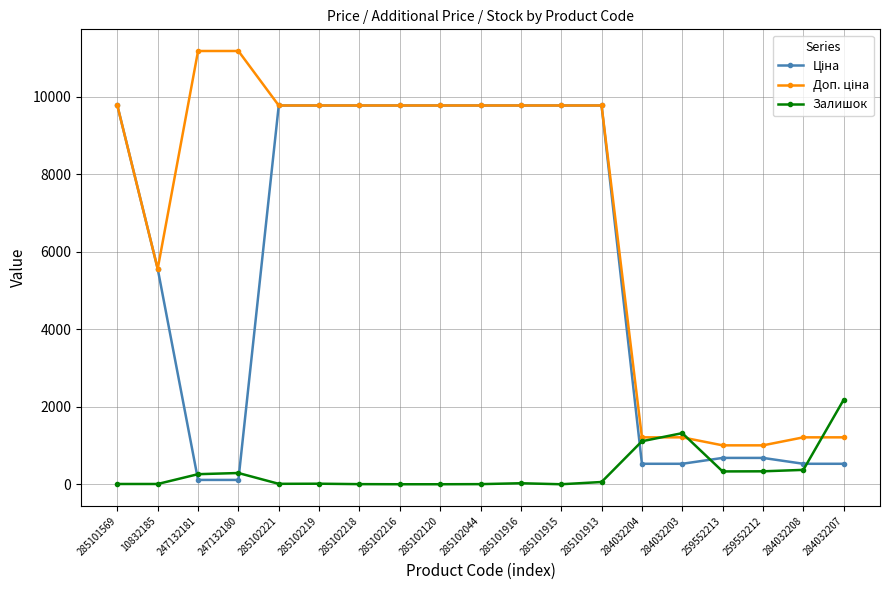

At how many categories does at least one series exceed 6581?

12